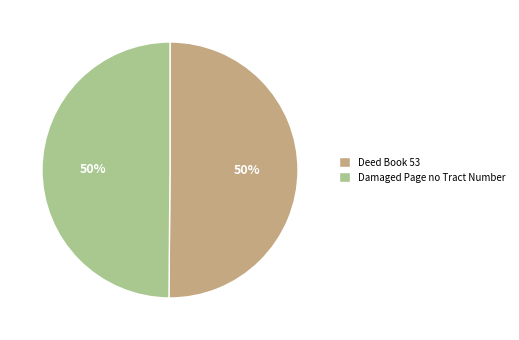

To the nearest percent, what is the average slice percentage?

50%